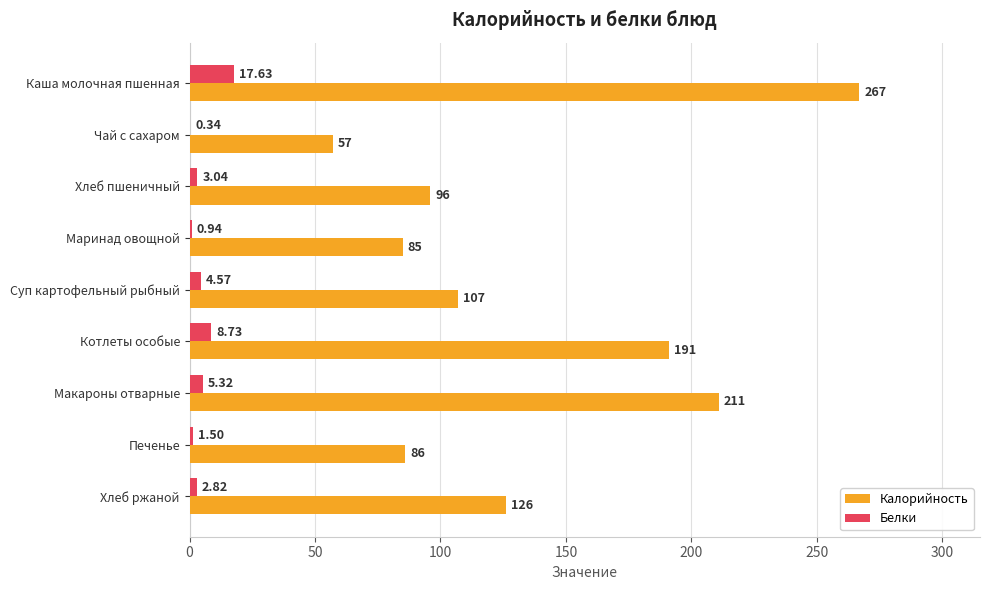

Count the number of data series in this chart.

2